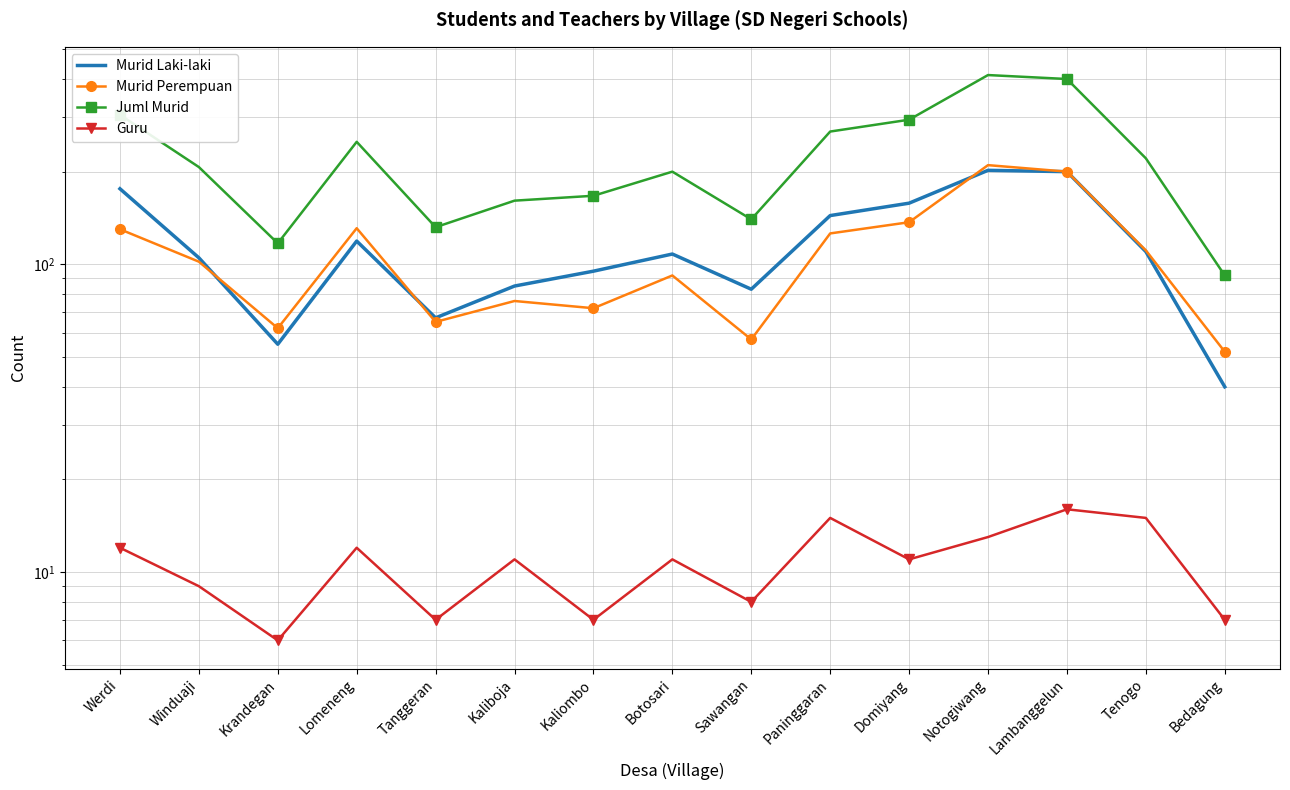

Between Krandegan and Bedagung, which series saw the biggest shift?

Juml Murid